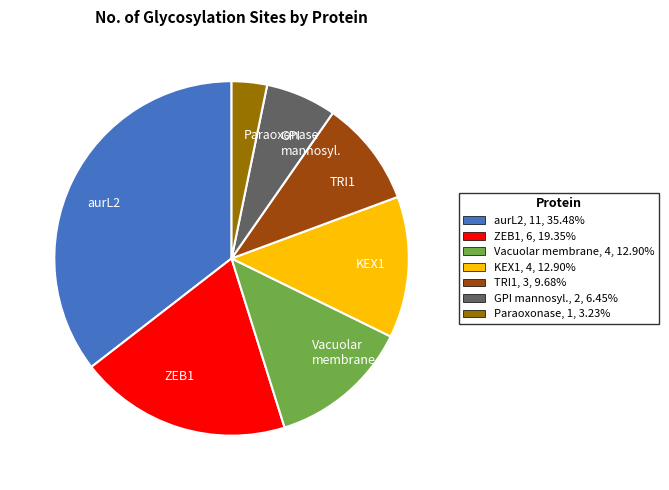

What is the ratio of the value at Paraoxonase, 1, 3.23% to the value at TRI1, 3, 9.68%?

0.3